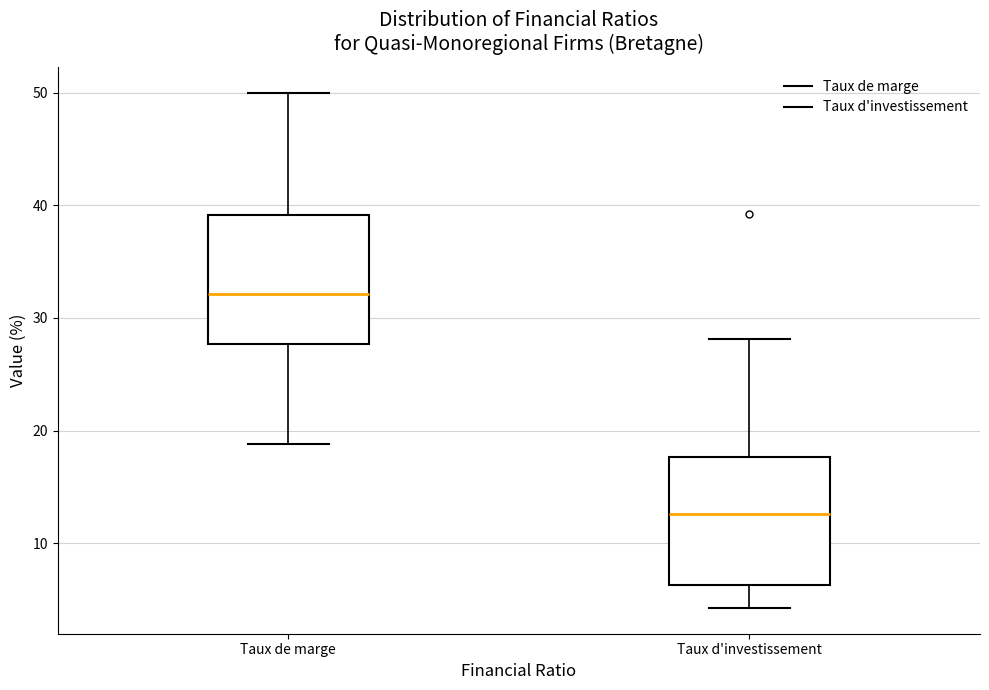

Reading left to right, transcribe this box plot: for each box, give where its median line is, the range the box spans, and where its two whiskers end, as read against the y-axis. The values are not printed on the chart, so give them approximately, as read against the axis.

Taux de marge: median 32, box 28 to 39, whiskers 19 to 50
Taux d'investissement: median 13, box 6 to 18, whiskers 4 to 28